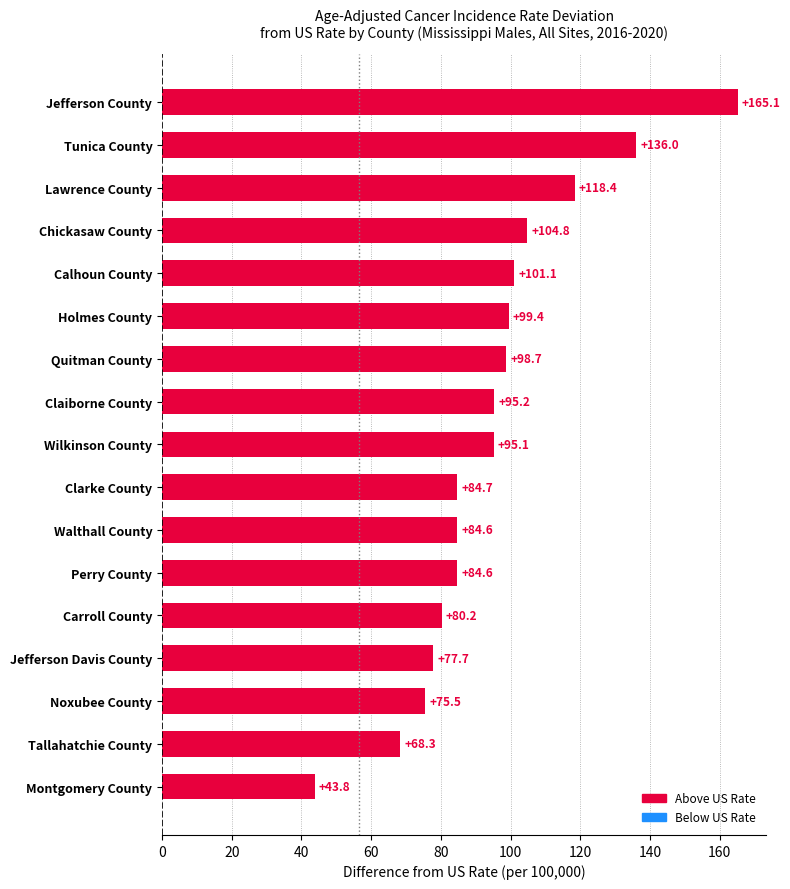

What is the maximum value shown in the chart?

165.1